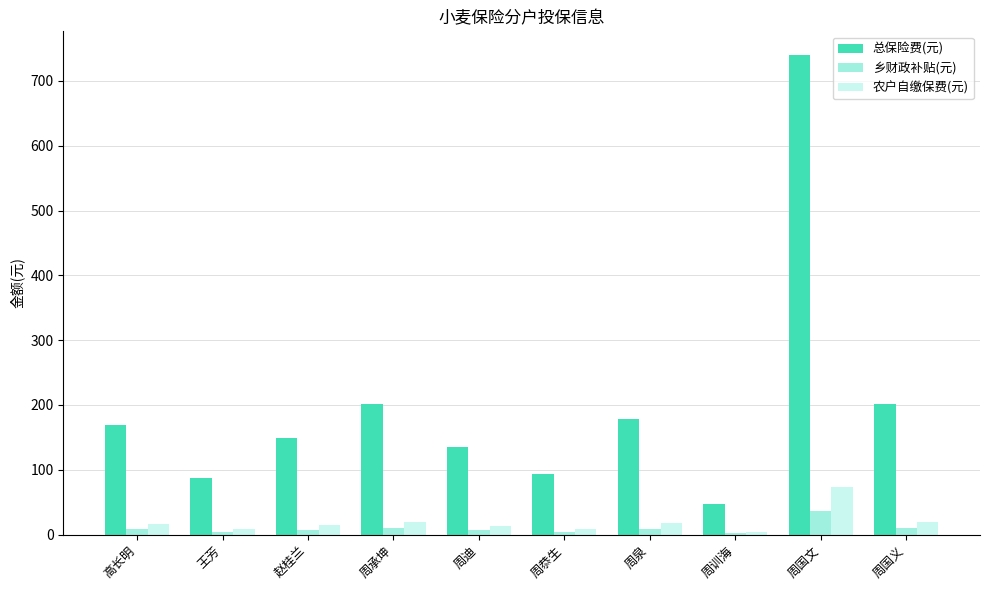

What is the lowest value of the 总保险费(元) series?

46.8